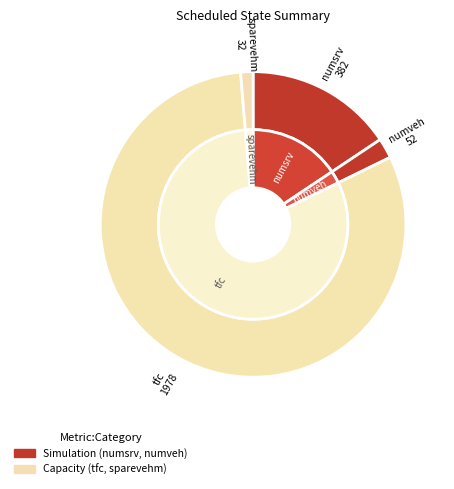

Is it true that tfc is 81% of the pie?

True